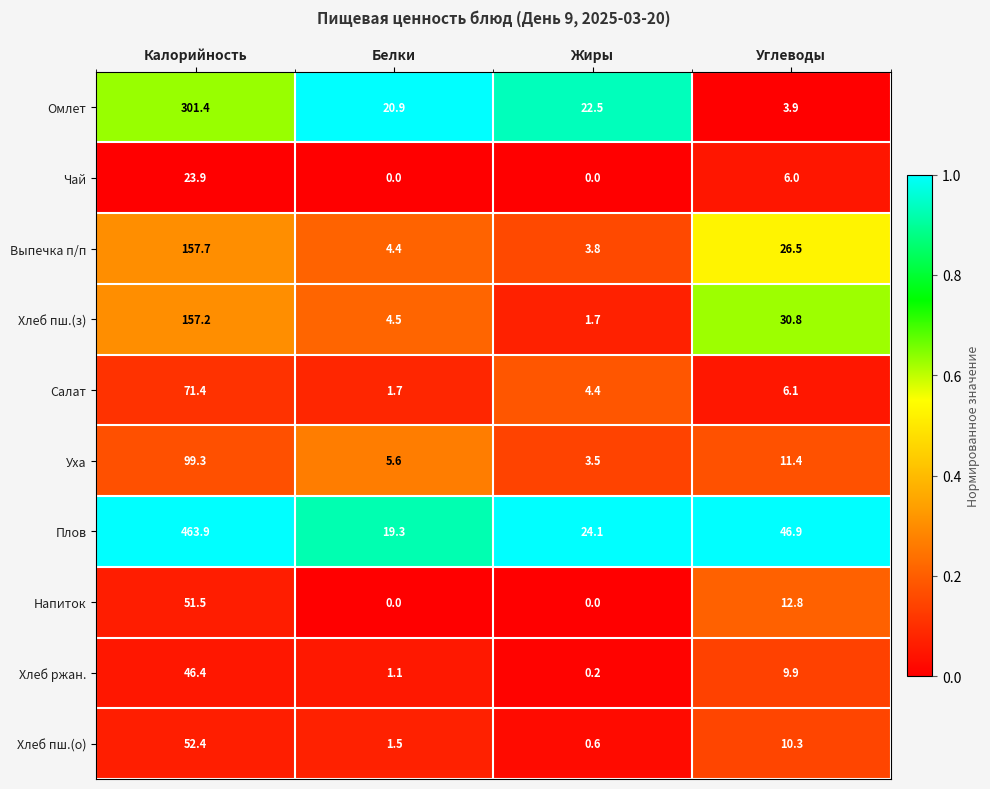

What is the total value across all series at Углеводы?

164.6